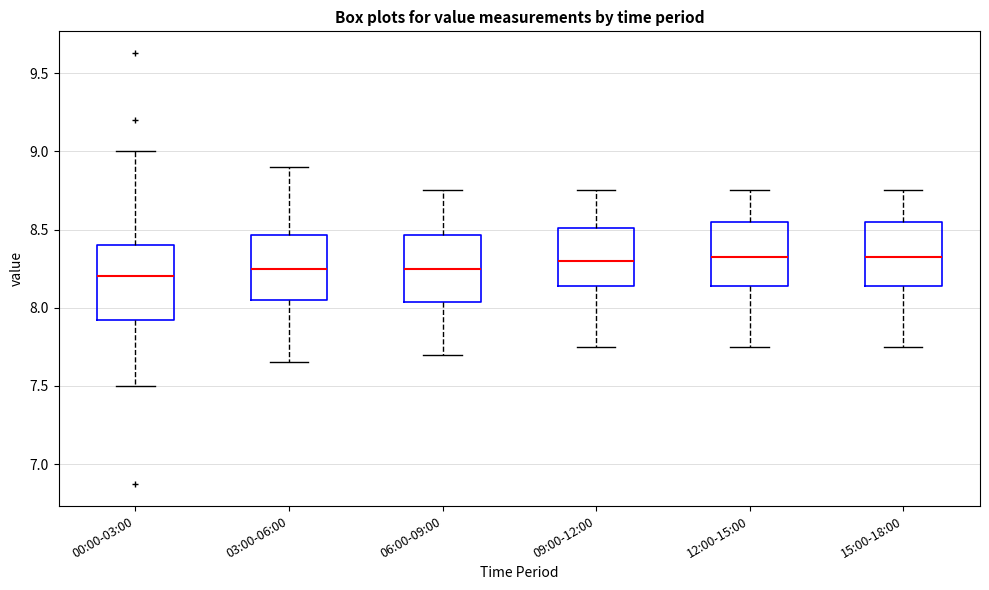

Comparing the boxes themselves (not the whiskers), which one is the tallest?

00:00-03:00